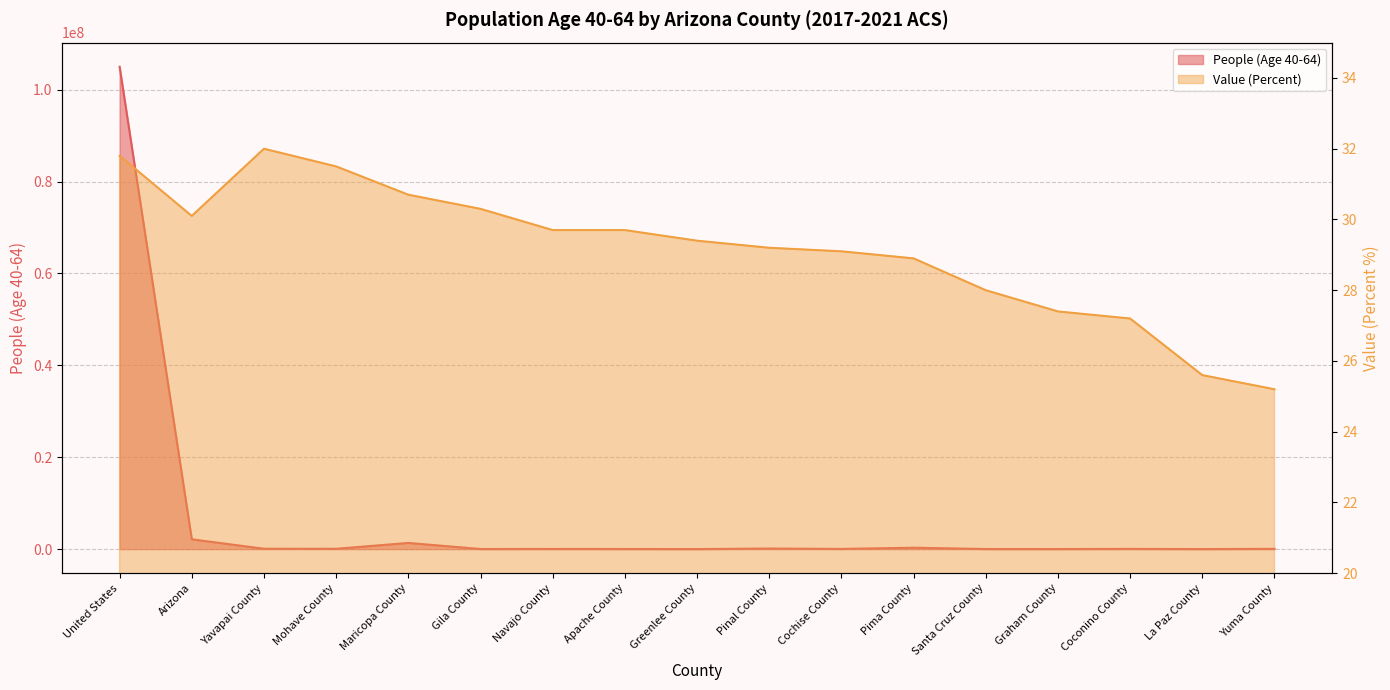

Reading left to right, extract all data points from this chart.

People (Age 40-64): United States=104982464.0	Arizona=2129316.0	Yavapai County=74912.0	Mohave County=66538.0	Maricopa County=1340713.0	Gila County=16141.0	Navajo County=31672.0	Apache County=19724.0	Greenlee County=2807.0	Pinal County=122882.0	Cochise County=36442.0	Pima County=298892.0	Santa Cruz County=13304.0	Graham County=10447.0	Coconino County=39372.0	La Paz County=4316.0	Yuma County=51154.0
Value (Percent): United States=31.8	Arizona=30.1	Yavapai County=32.0	Mohave County=31.5	Maricopa County=30.7	Gila County=30.3	Navajo County=29.7	Apache County=29.7	Greenlee County=29.4	Pinal County=29.2	Cochise County=29.1	Pima County=28.9	Santa Cruz County=28.0	Graham County=27.4	Coconino County=27.2	La Paz County=25.6	Yuma County=25.2